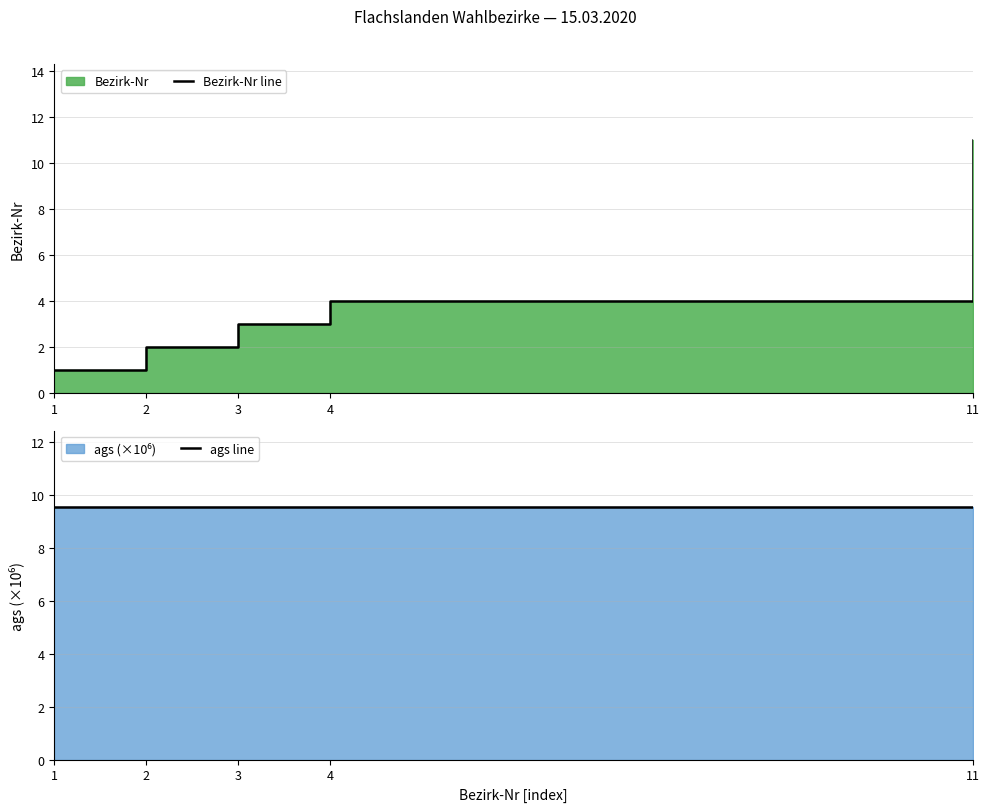

Which series changed the most between 4 and 11?

Bezirk-Nr line